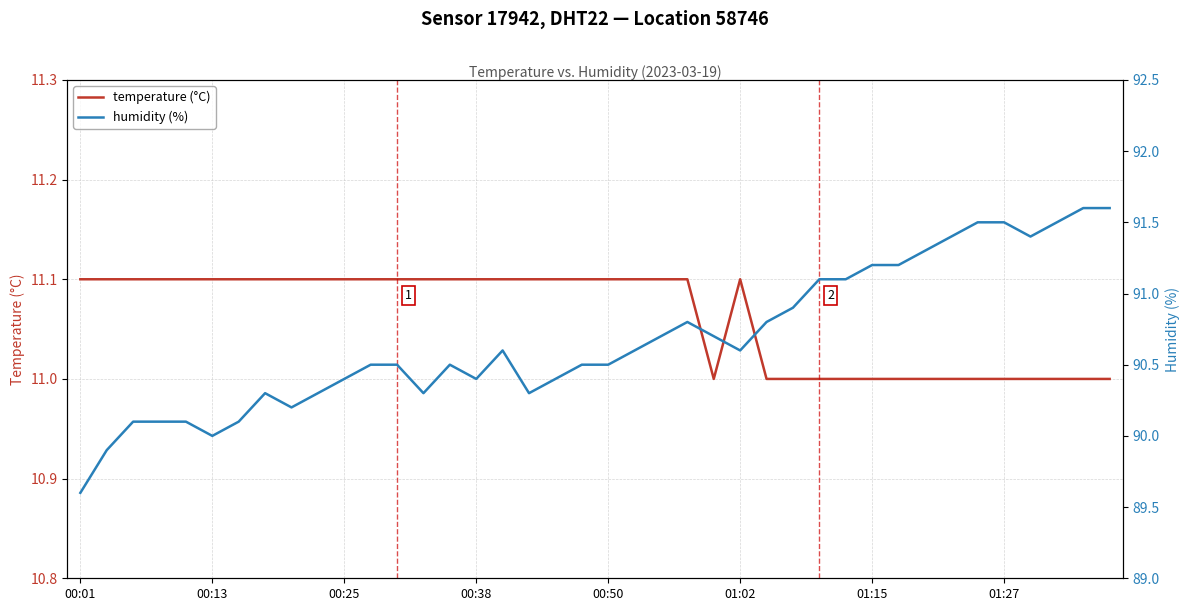

Rank the series at 33 from lowest to highest value.

temperature (°C), humidity (%)